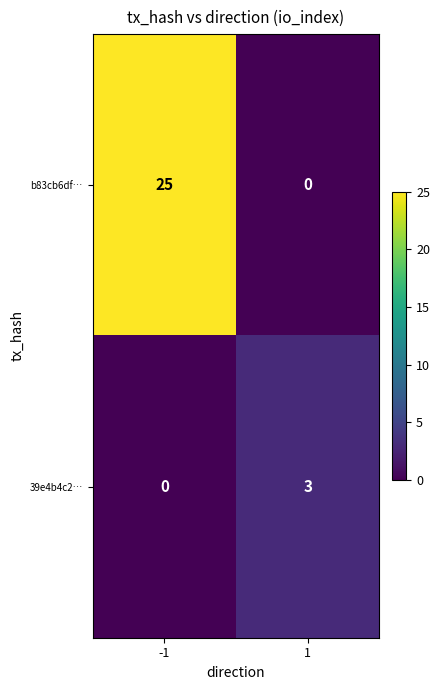

Rank the series by their maximum value, from lowest to highest.

39e4b4c2…, b83cb6df…